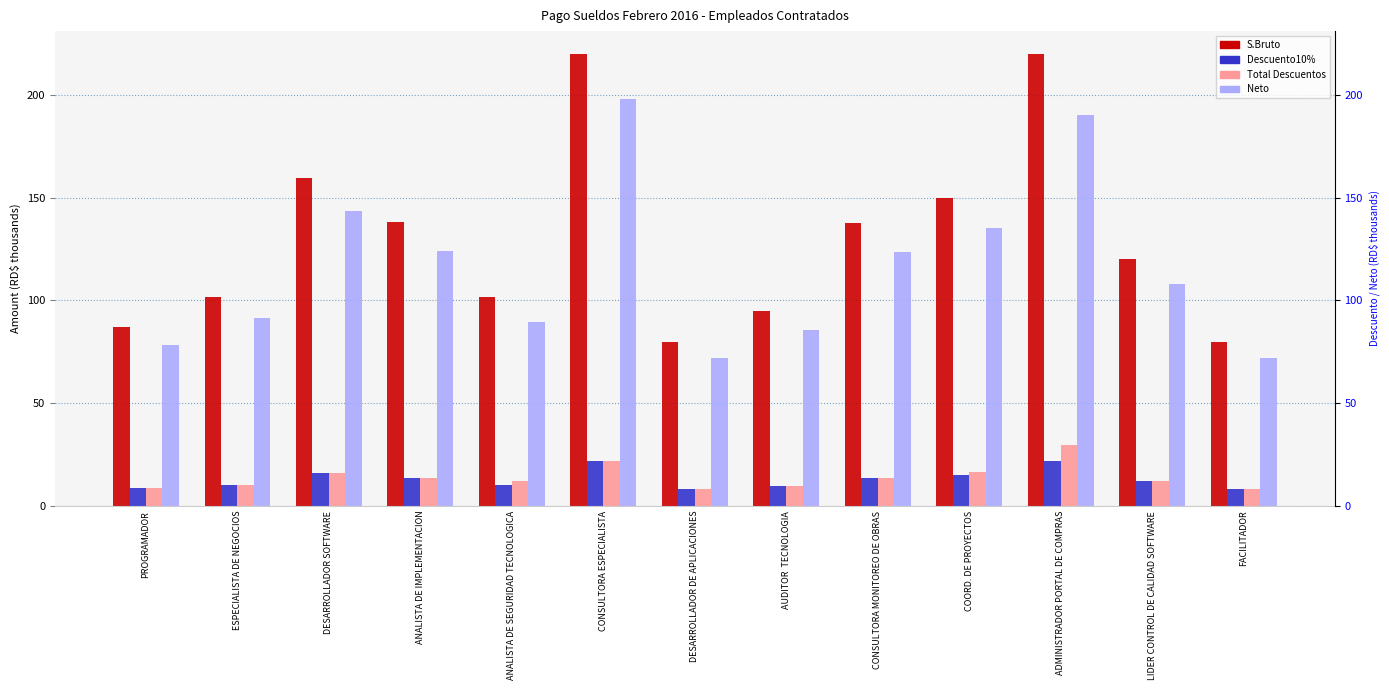

At which category is the sum across all series the highest?

CONSULTORA ESPECIALISTA